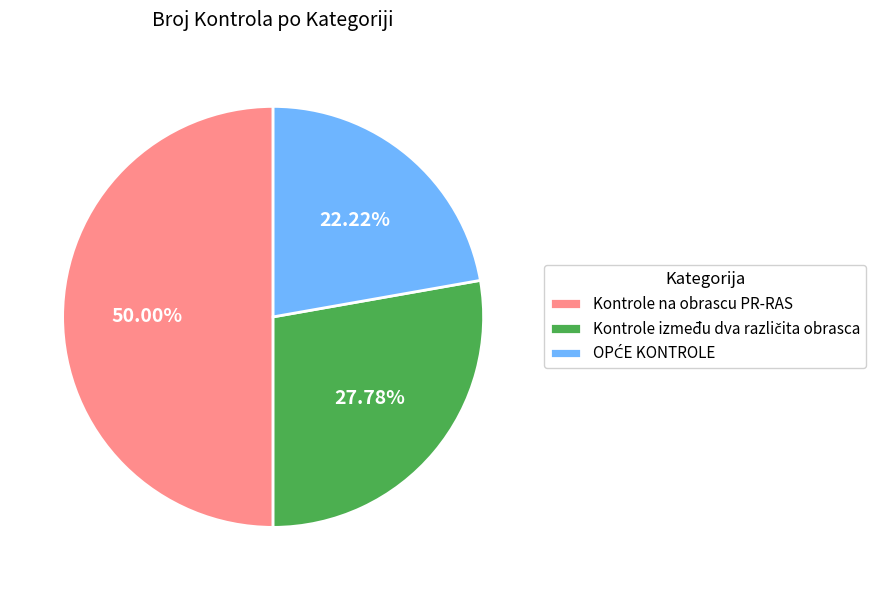

Which slice is the largest?

Kontrole na obrascu PR-RAS